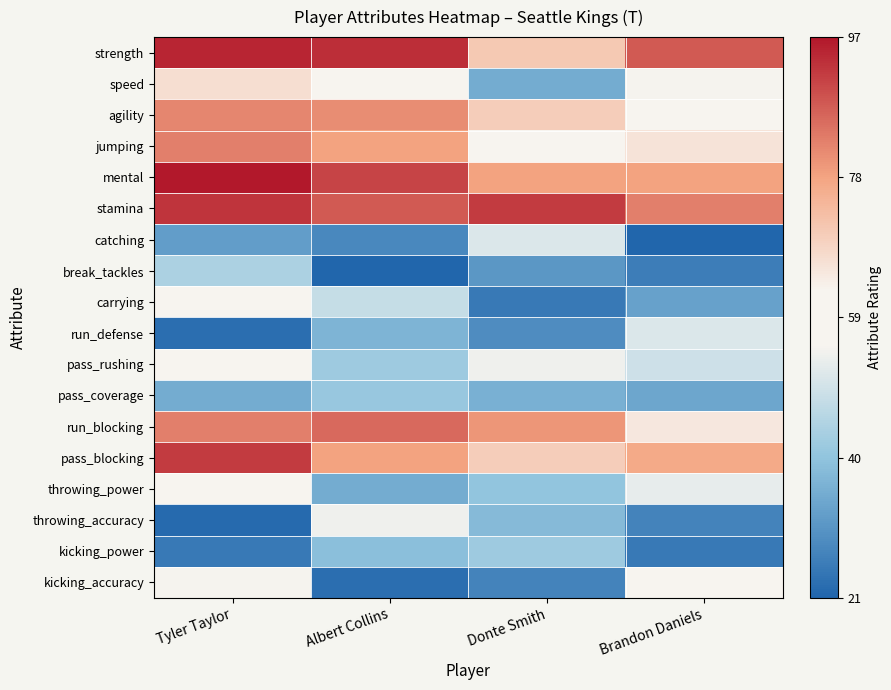

At how many categories does at least one series exceed 22?

4